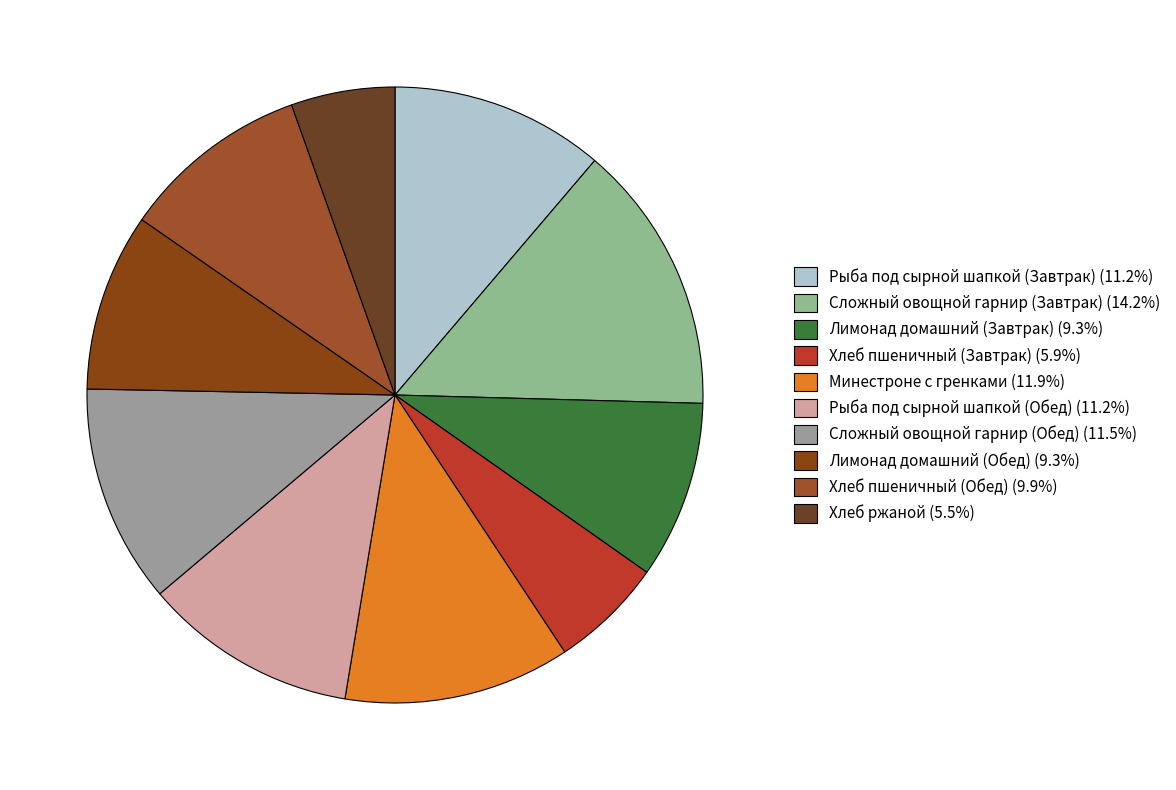

To the nearest percent, what is the average slice percentage?

10%